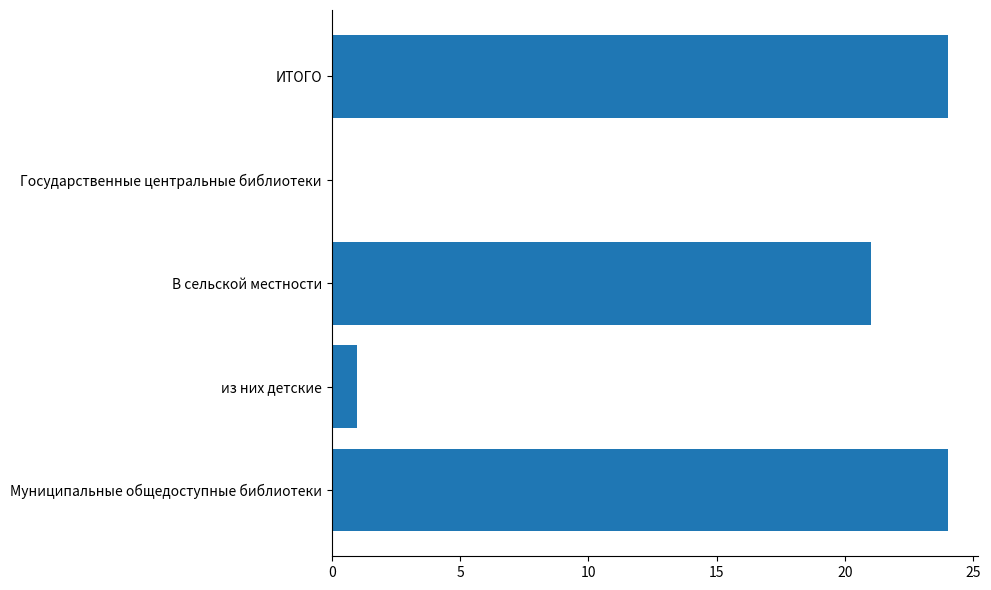

What is the sum of the values at из них детские and В сельской местности?

22